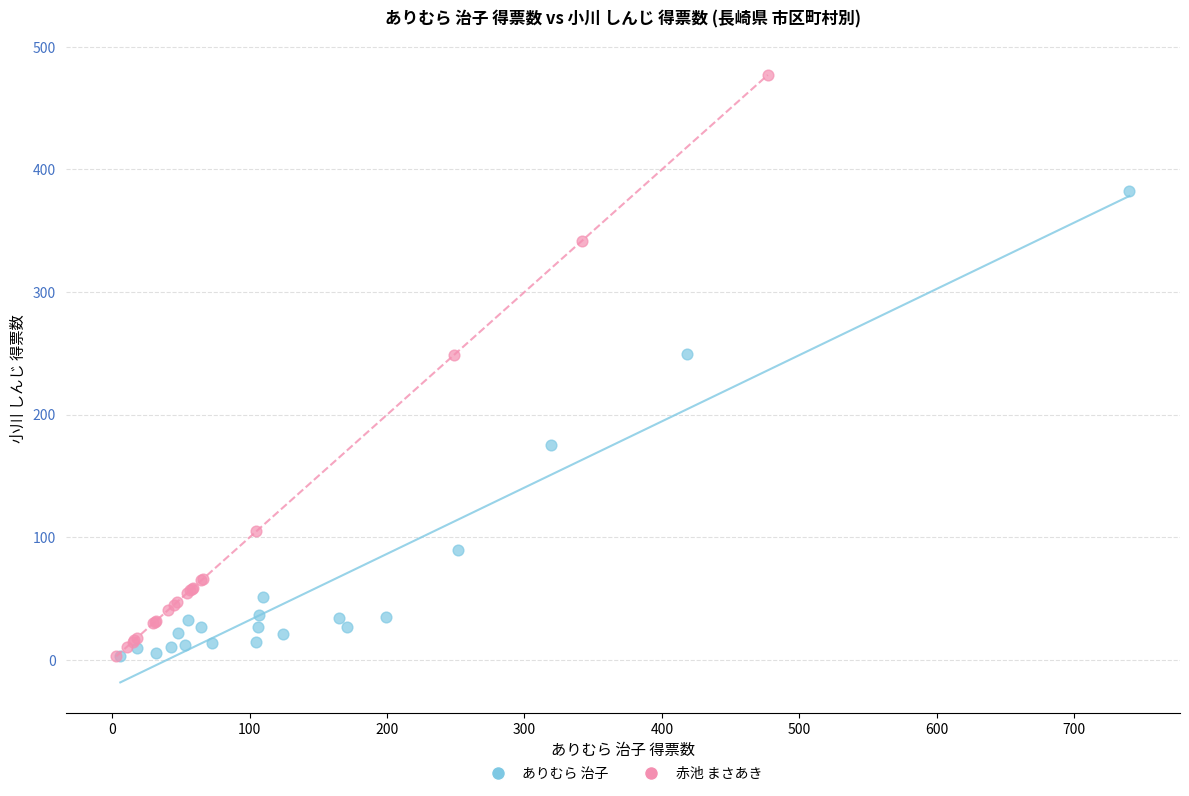

Which series contains the highest Y value?

赤池 まさあき